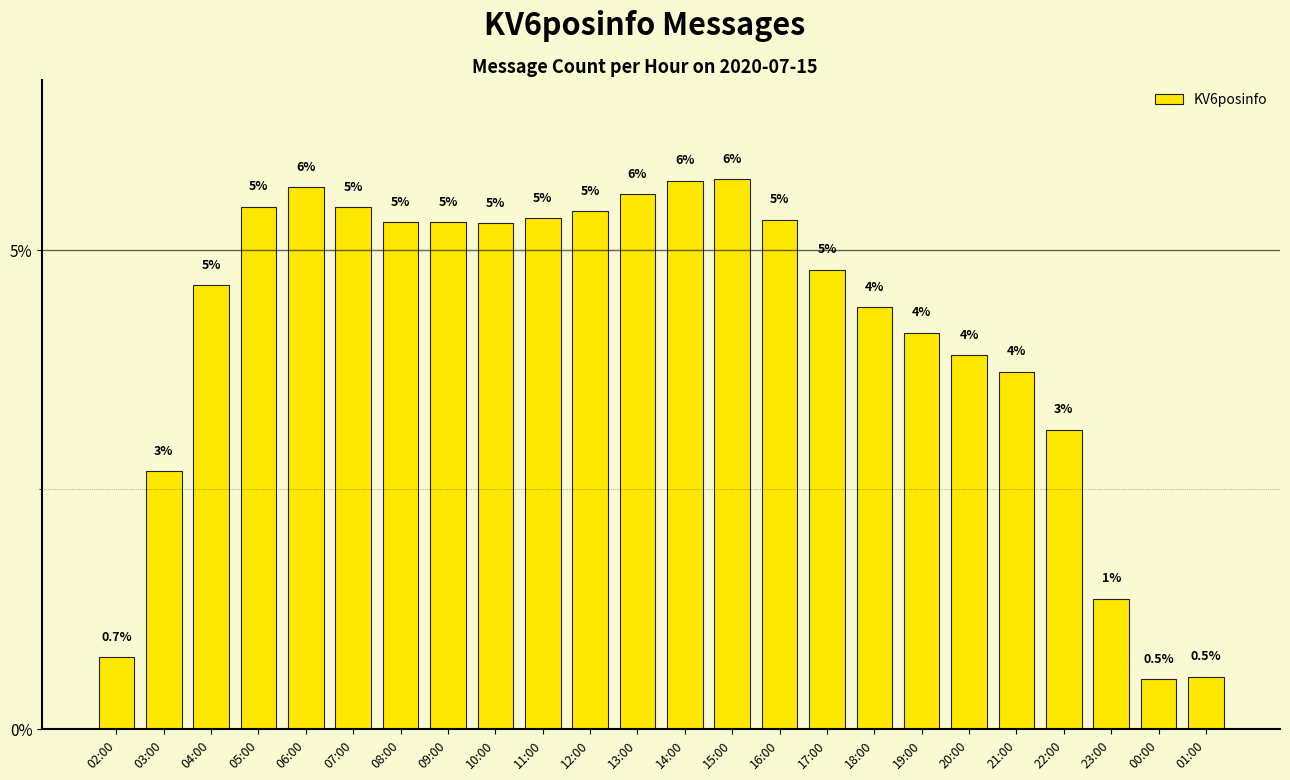

Does the chart contain any negative values?

No